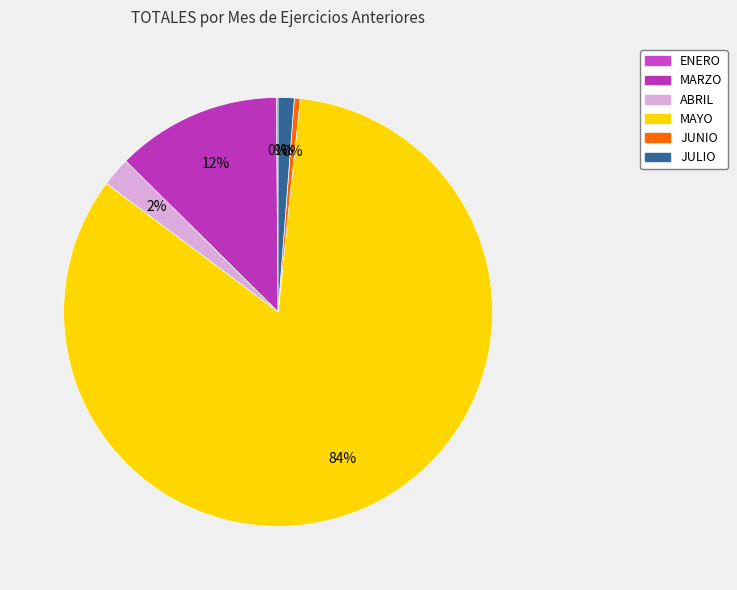

Between JULIO and MAYO, which is larger?

MAYO